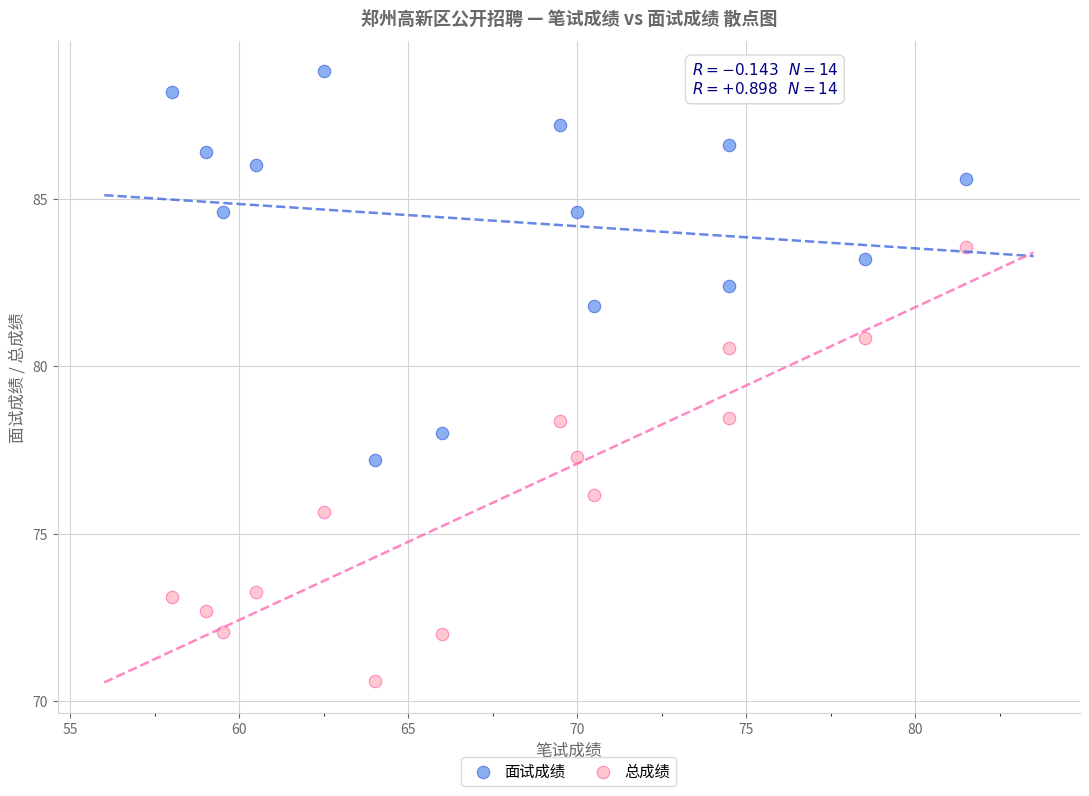

What are all the series names shown in the legend?

面试成绩, 总成绩